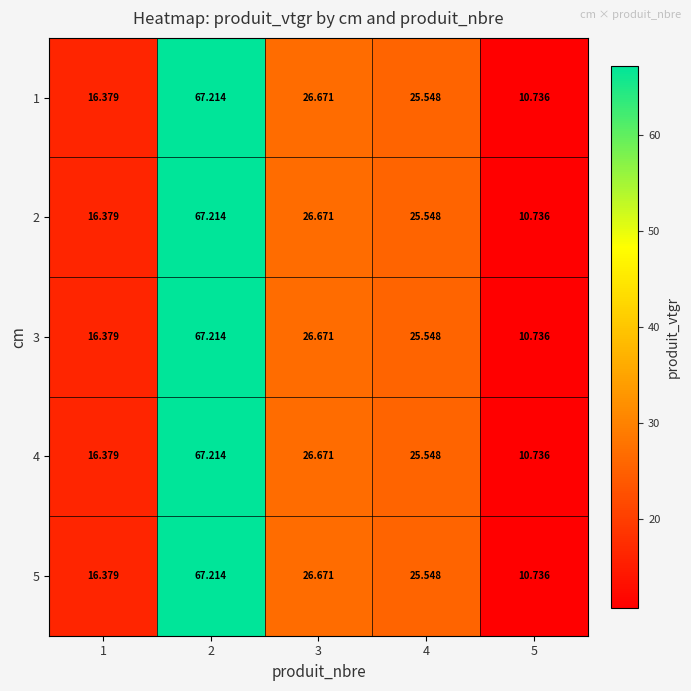

Is the value of 3 at 1 greater than the value of 1 at 5?

Yes